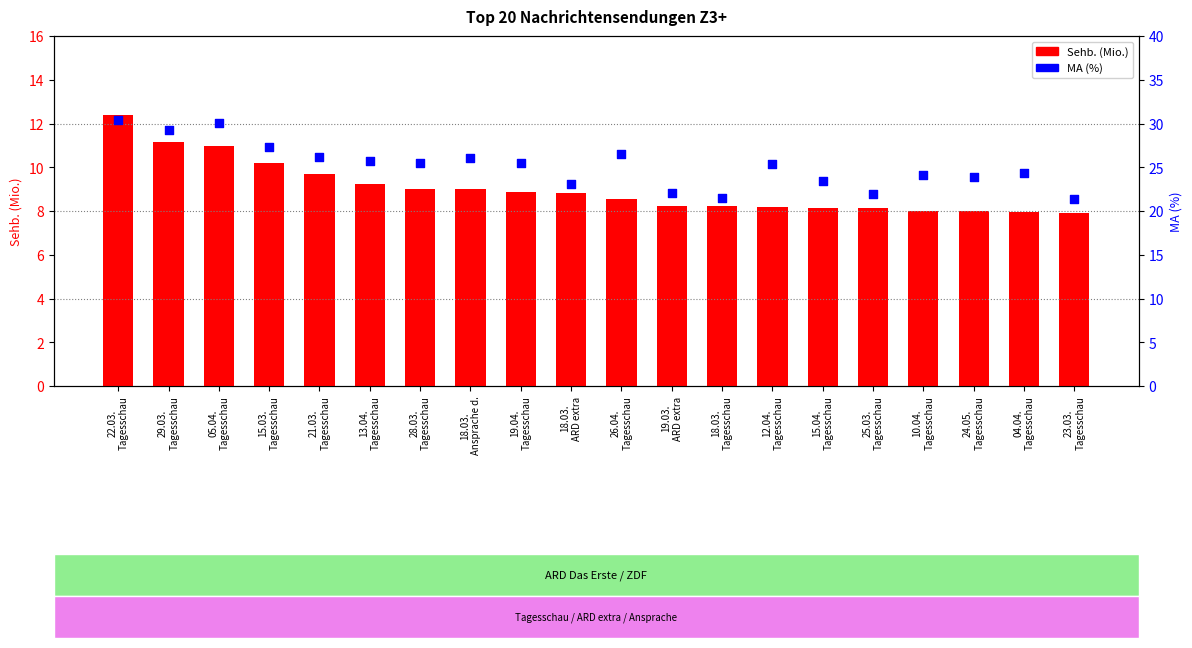

At how many categories does at least one series exceed 22?

17